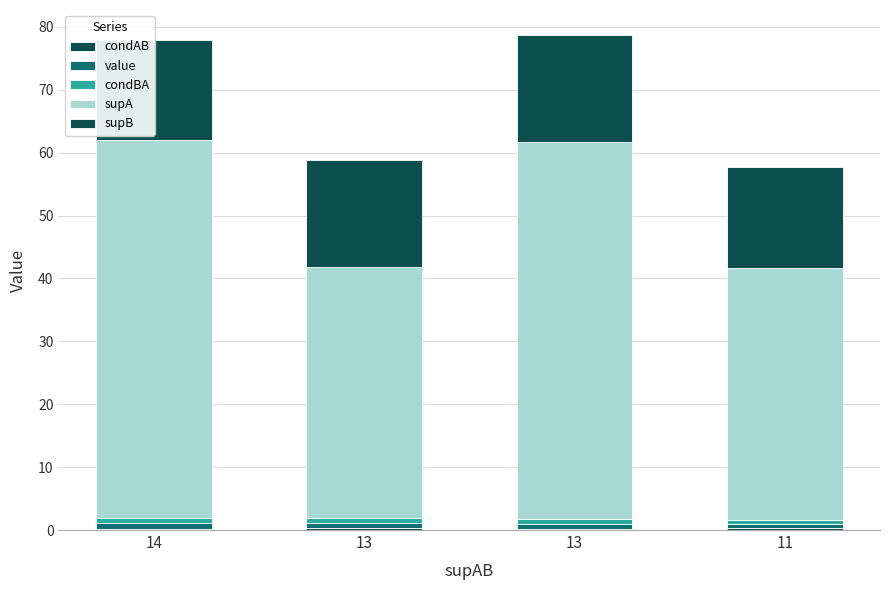

Does the chart contain any negative values?

No